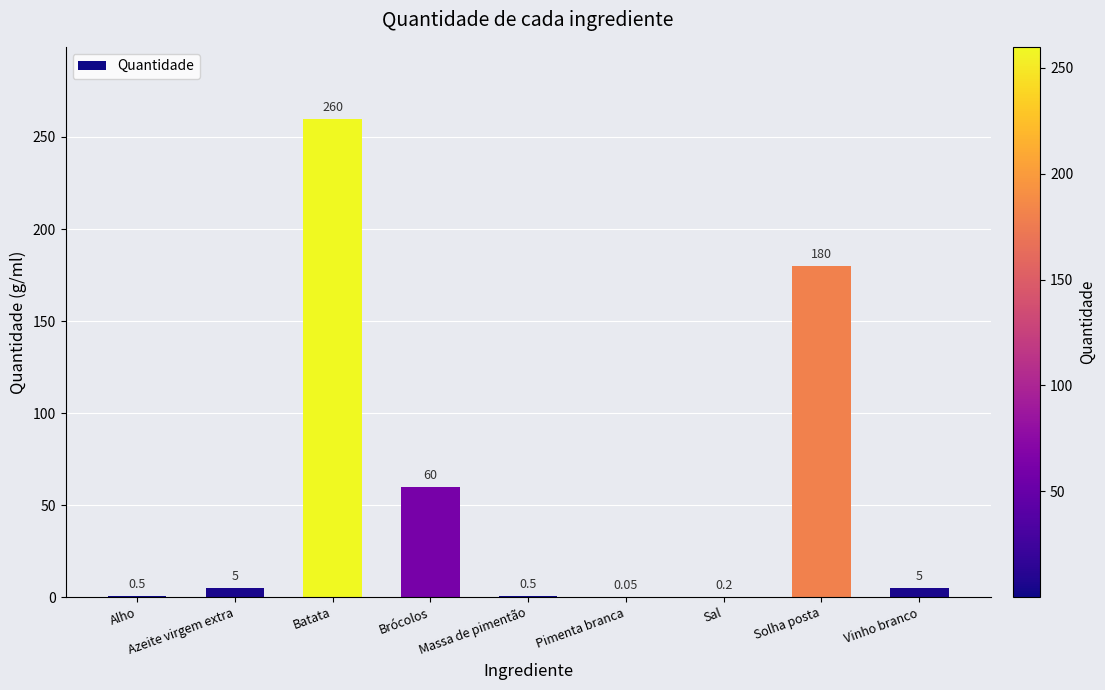

At which category does the chart reach its peak across all series?

Batata